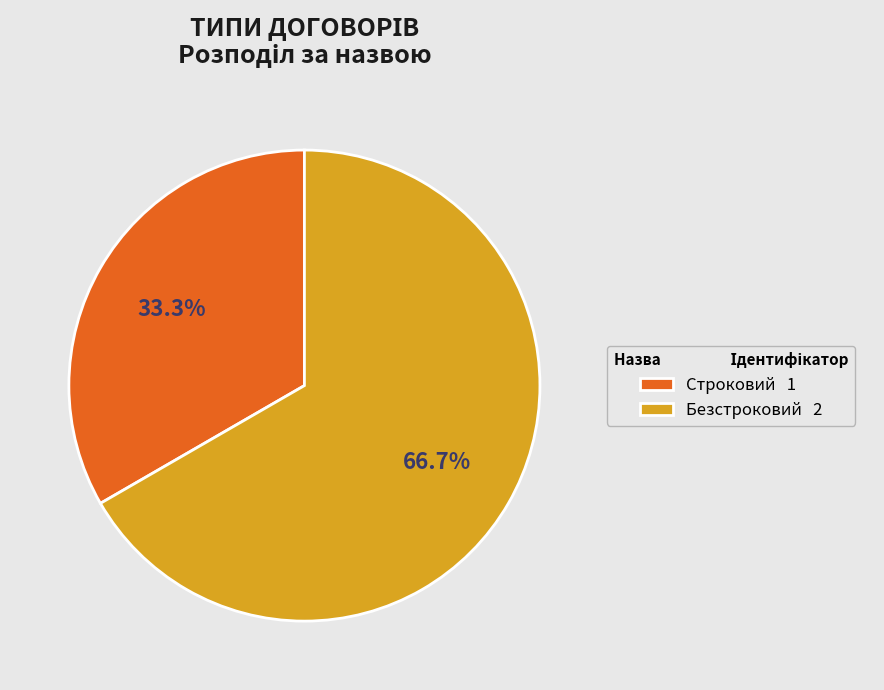

Is the sum of Строковий and Безстроковий greater than half?

Yes